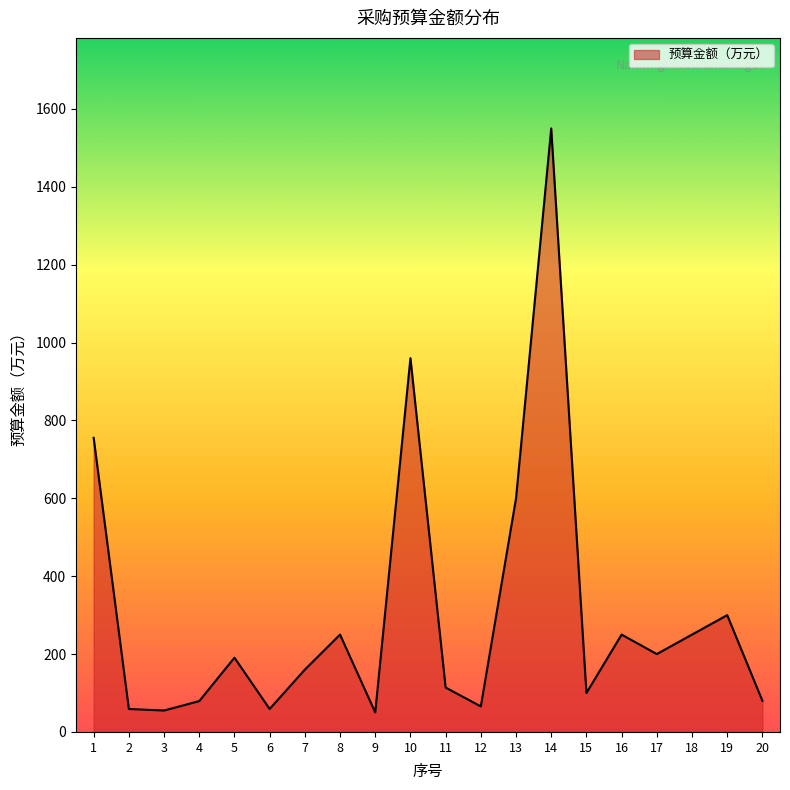

What is the change in value from 3 to 16?

+195.0